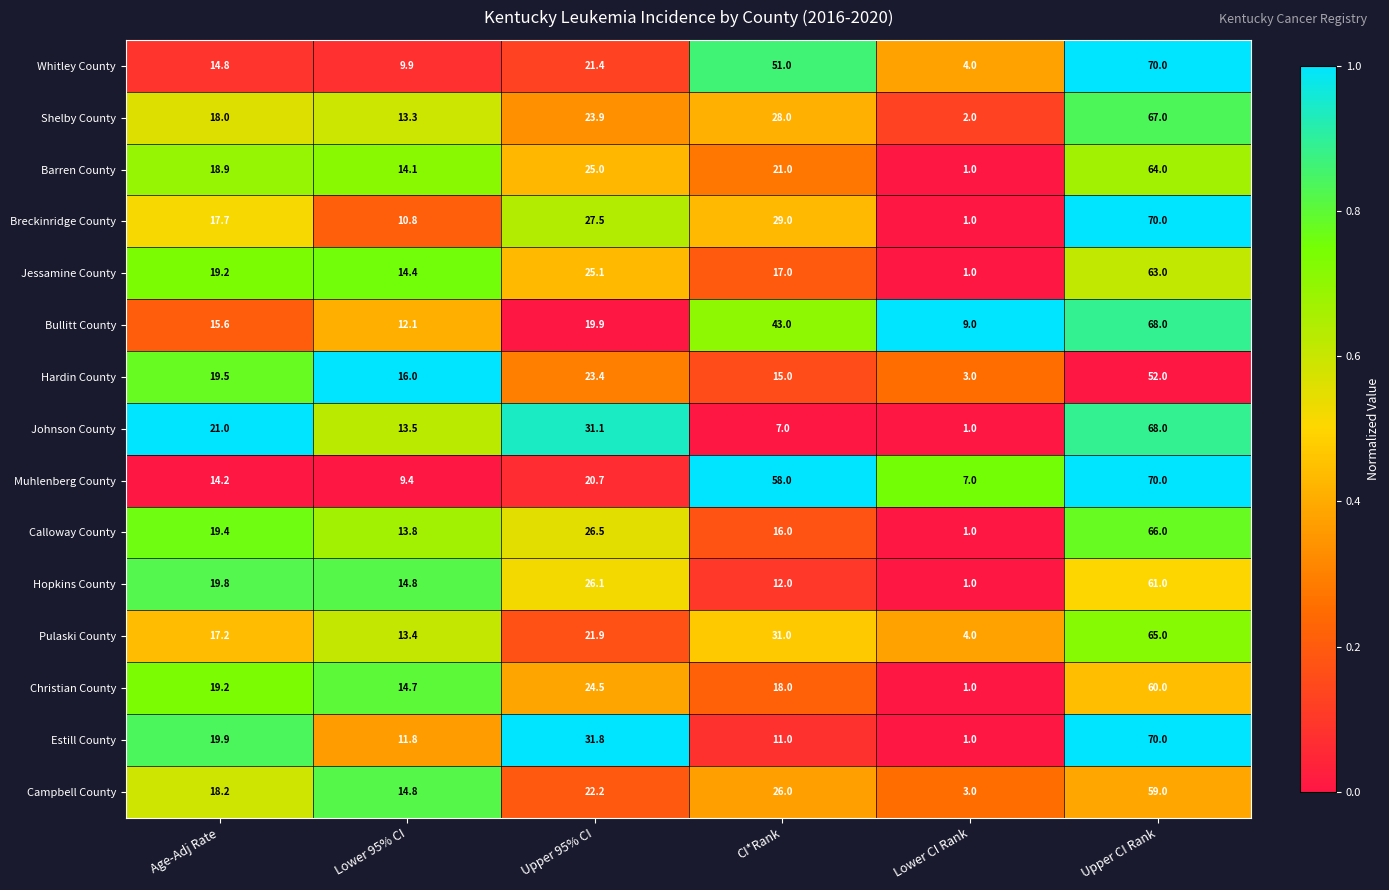

What is the spread (max minus min) of values at Age-Adj Rate?

6.8